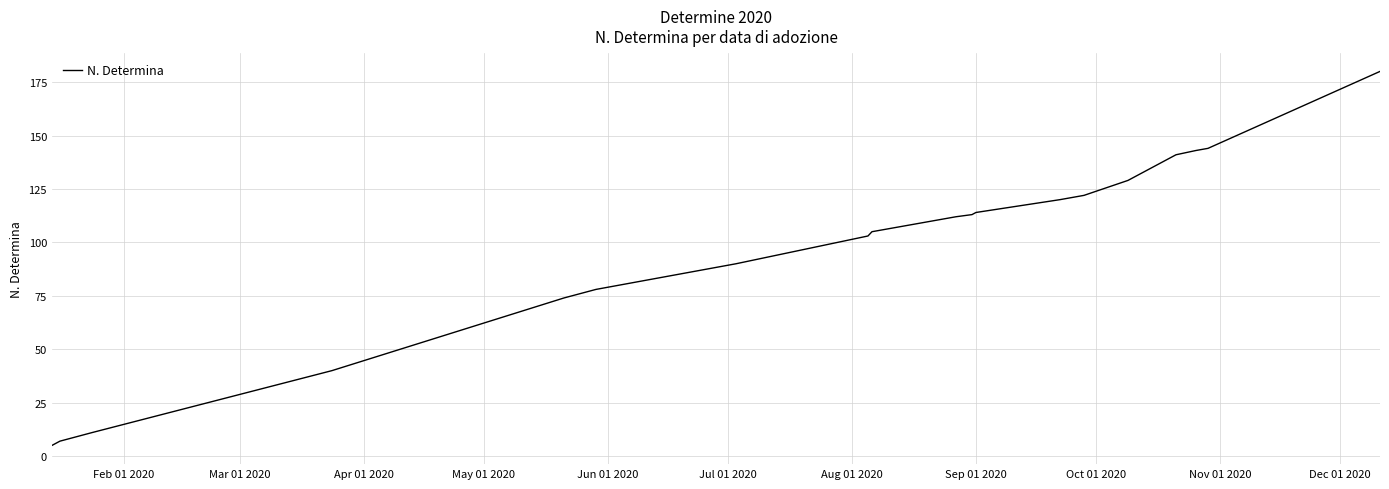

What is the difference between the maximum and minimum values?

175